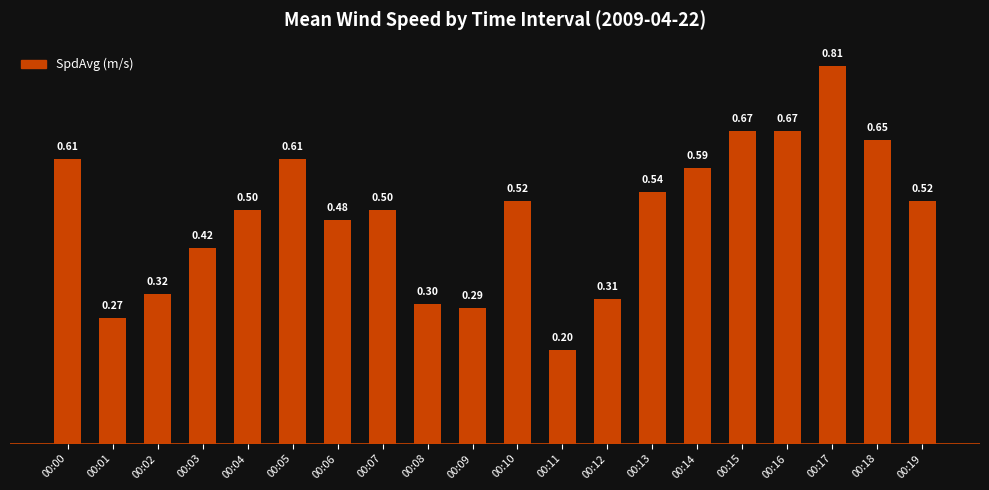

Which has a higher value, 00:09 or 00:13?

00:13